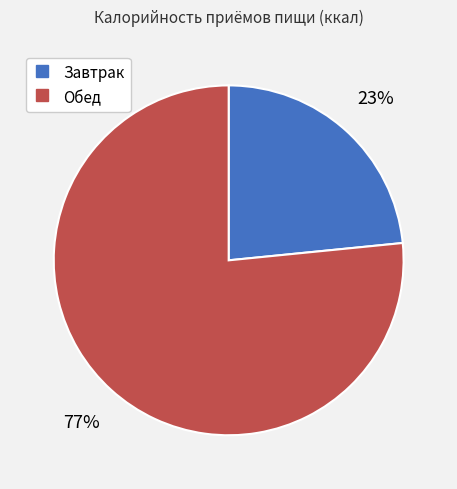

Approximately how many times larger is the value at Завтрак compared to Обед?

0.3